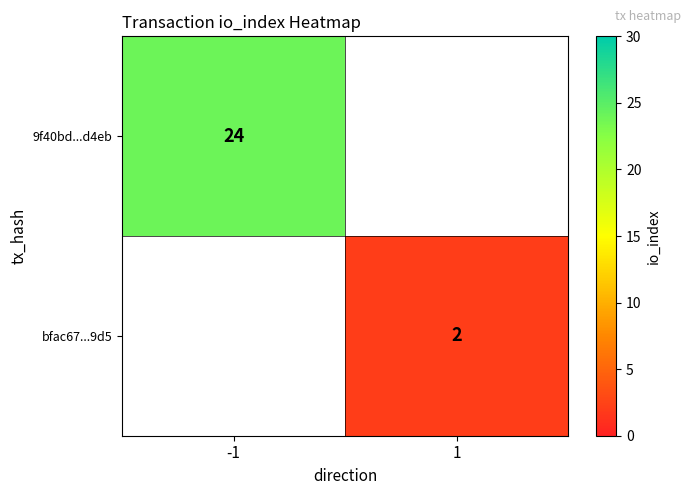

True or false: bfac67...9d5 has a value of 3 at 1.

False